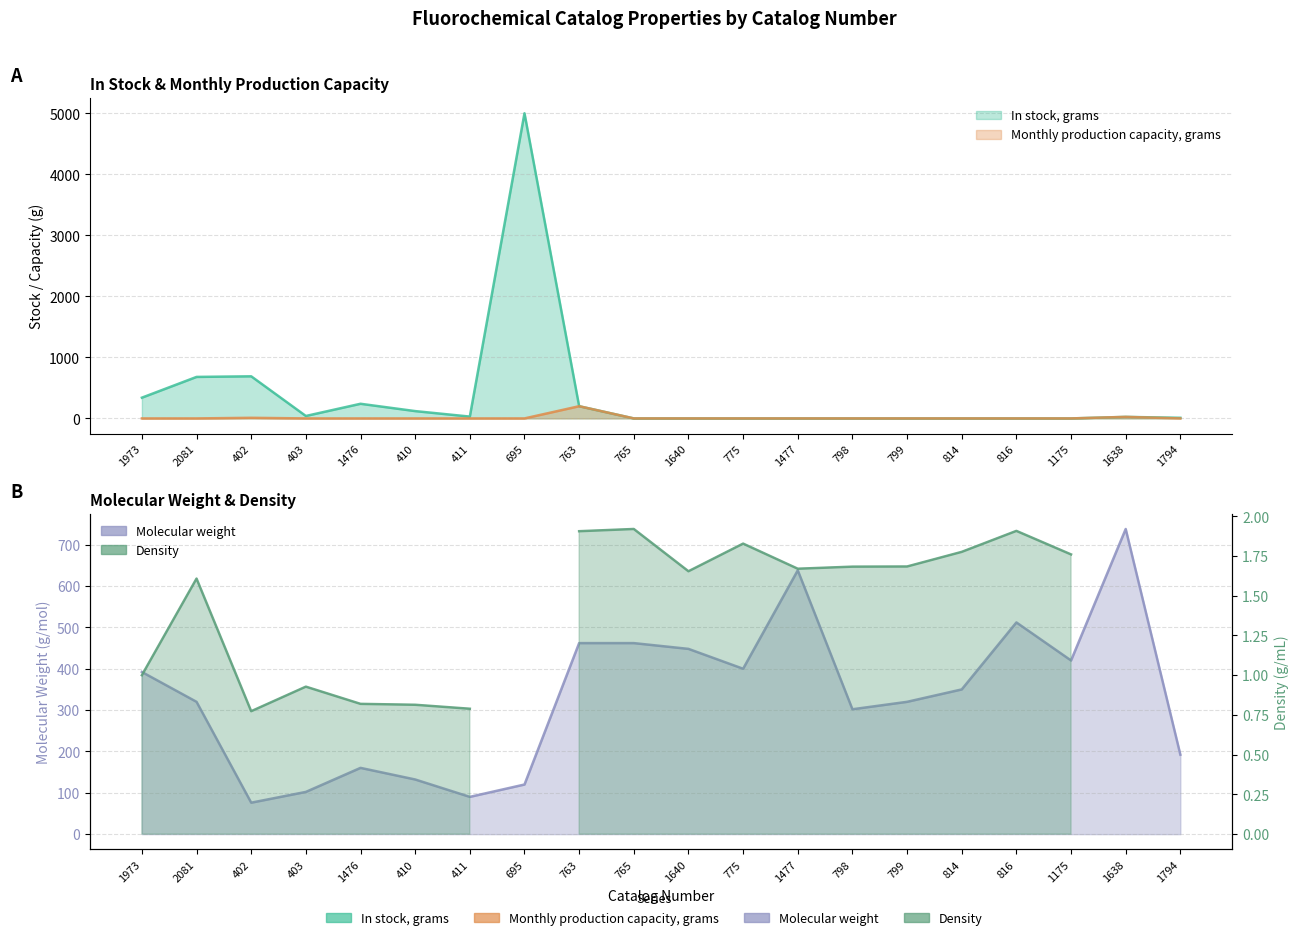

What is the difference between the maximum and second lowest values in the In stock, grams series?

5000.0